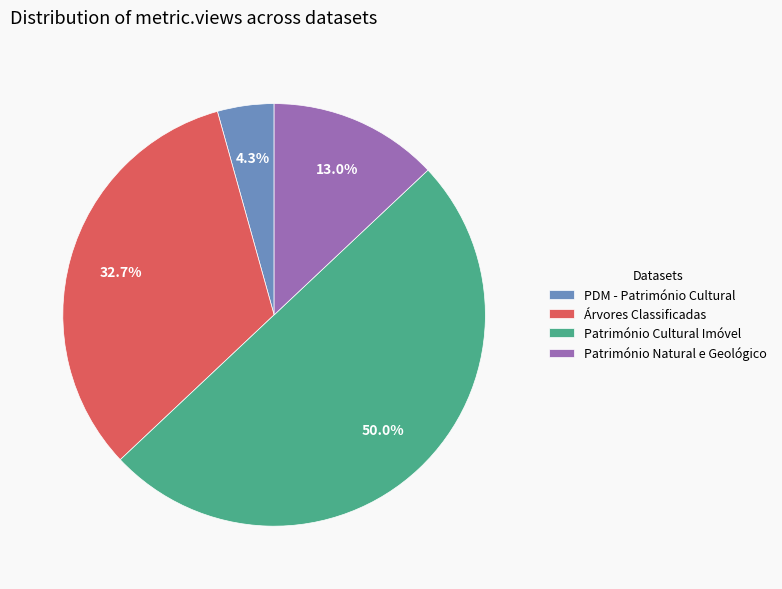

True or false: Árvores Classificadas accounts for 23% of the total.

False